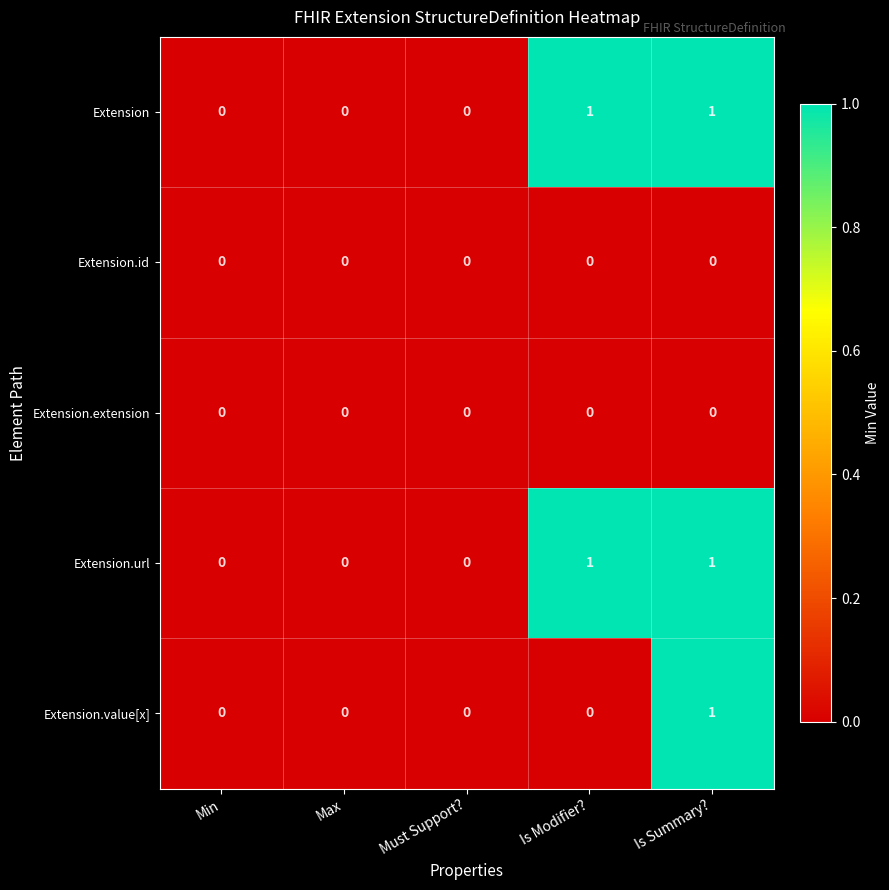

True or false: Extension.id has a value of 0 at Min.

True